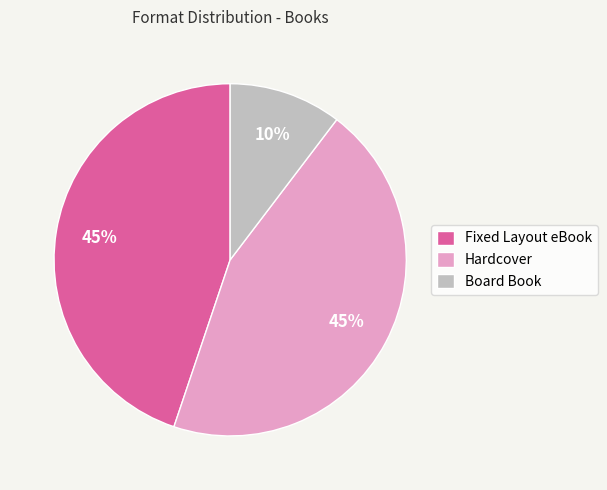

Does Fixed Layout eBook account for over 50% of the chart?

No